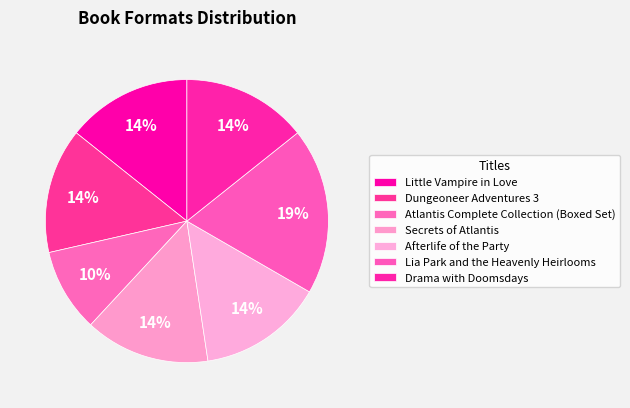

The Lia Park and the Heavenly Heirlooms slice represents 27% of the pie. True or false?

False